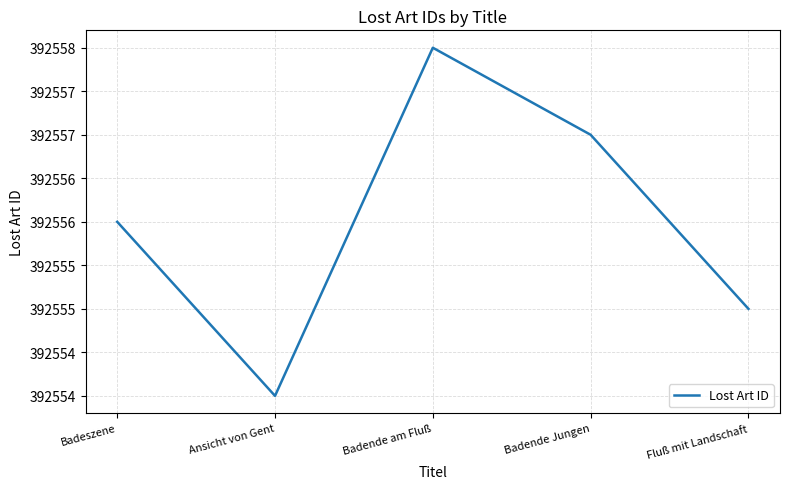

True or false: the data shows 392558 at Badende am Fluß.

True